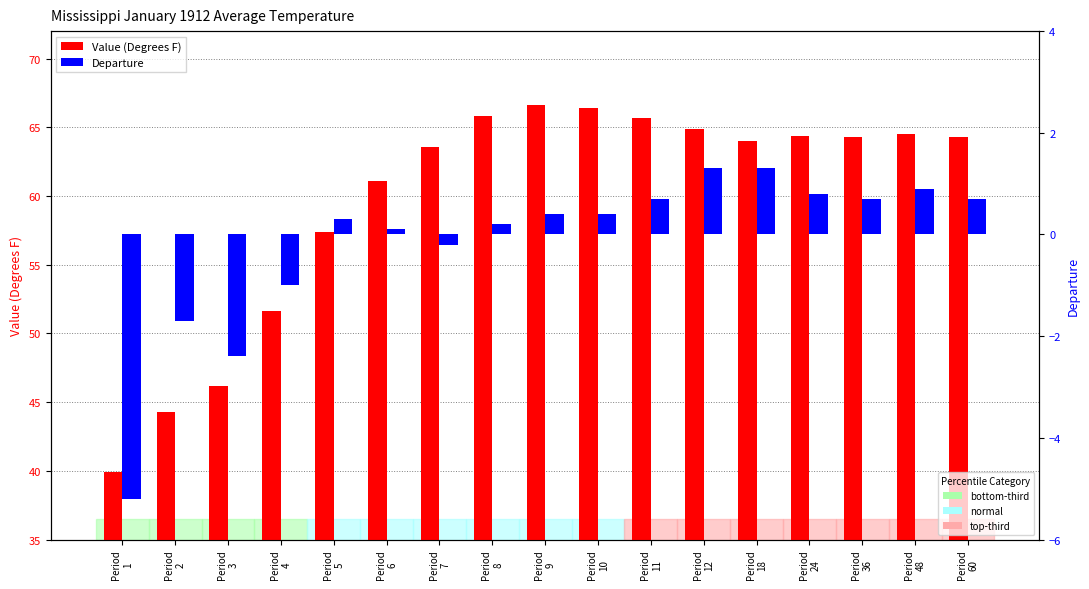

What is the value of the Departure bar at the 11th from the left?

0.7